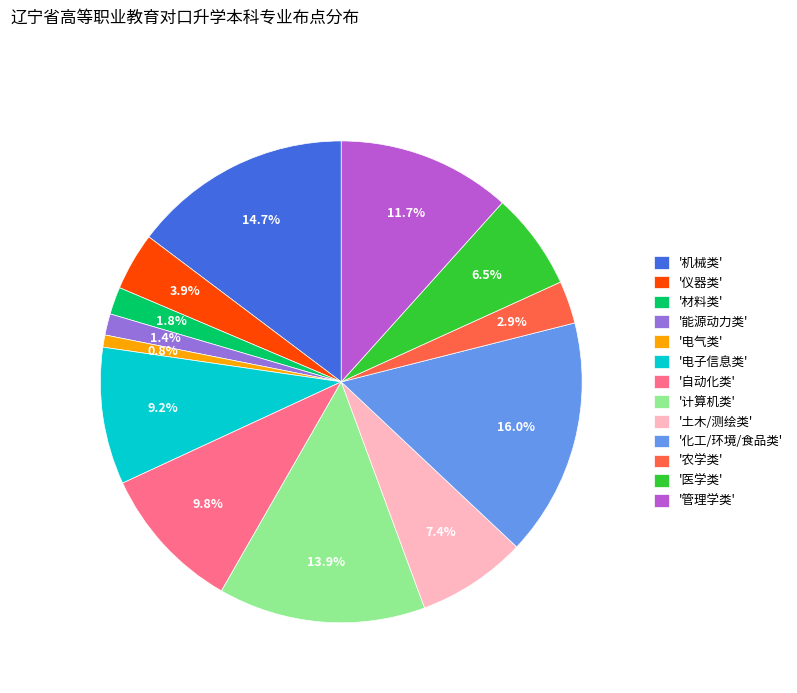

Count the number of slices in the pie.

13